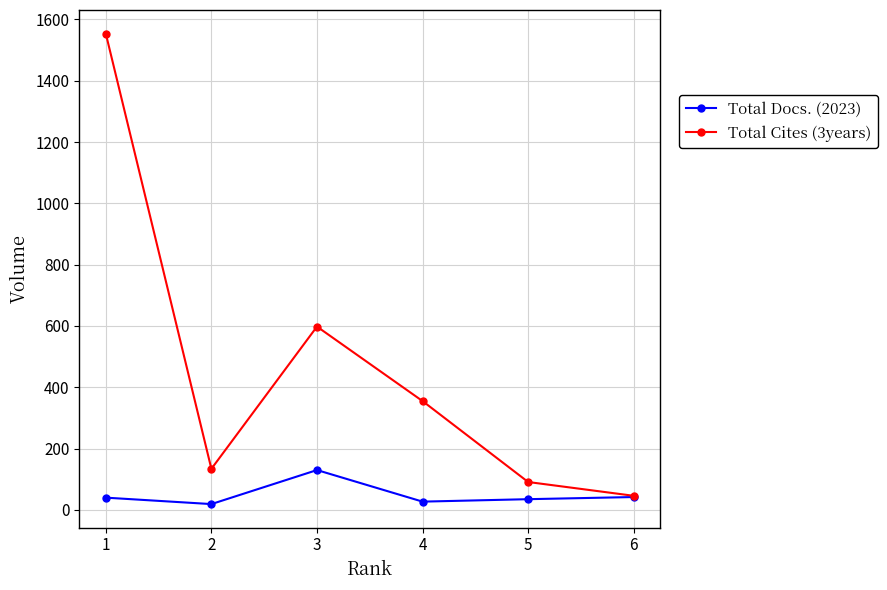

Which category has the highest value in the Total Docs. (2023) series?

3